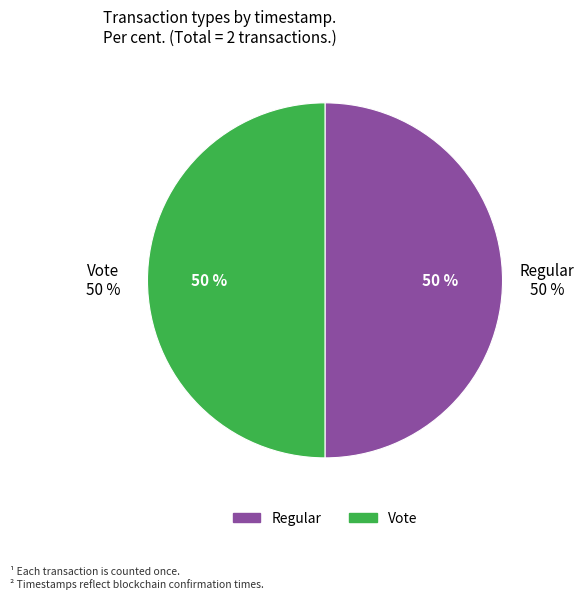

What percentage is the Regular slice, to the nearest percent?

50%